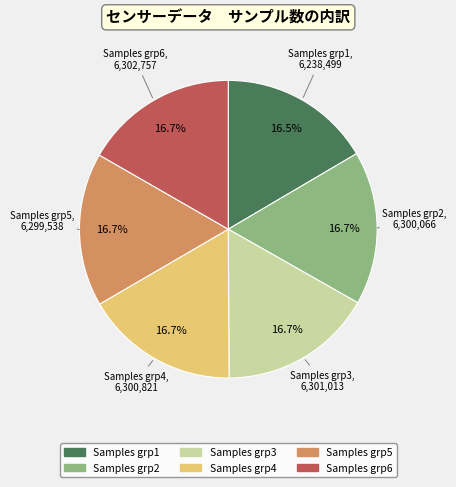

Is there a majority slice in this chart?

No